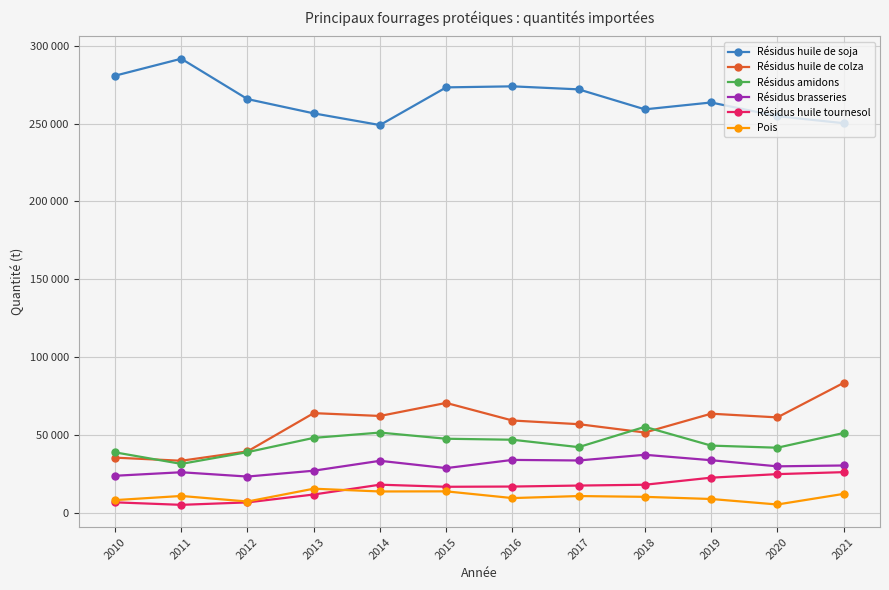

What are all the series names shown in the legend?

Résidus huile de soja, Résidus huile de colza, Résidus amidons, Résidus brasseries, Résidus huile tournesol, Pois